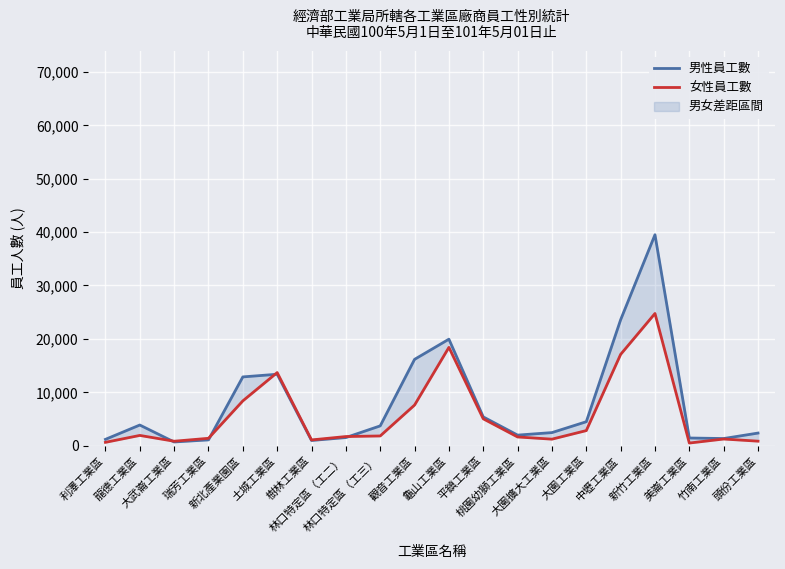

Reading left to right, list all the values displayed in this chart.

男性員工數: 1205	3885	715	1104	12892	13389	995	1542	3725	16175	19950	5405	1998	2469	4504	23584	39497	1458	1357	2381
女性員工數: 646	1940	854	1400	8403	13701	1096	1731	1840	7622	18415	5048	1651	1240	2844	17104	24760	513	1266	863